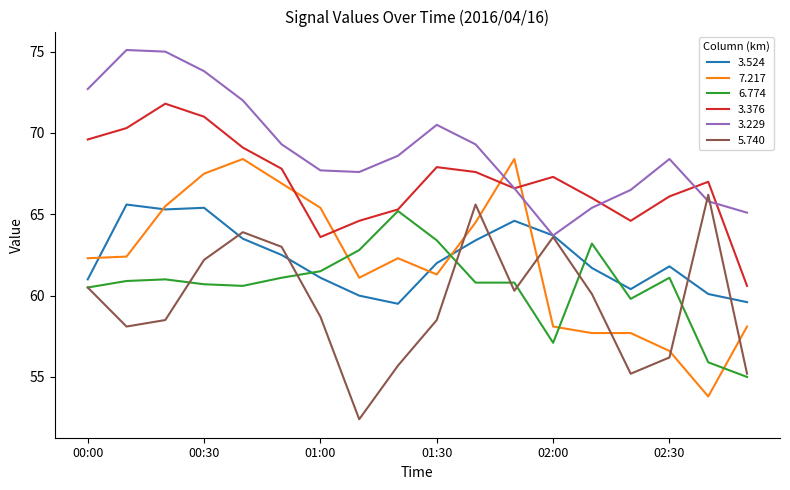

After their last crossing, which series has the higher values: 3.524 or 5.740?

3.524